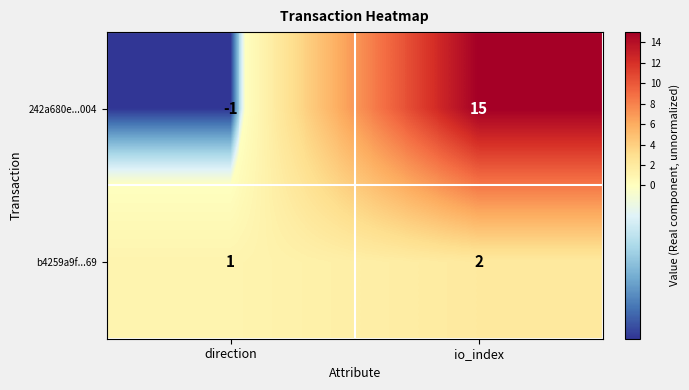

Count the number of data series in this chart.

2